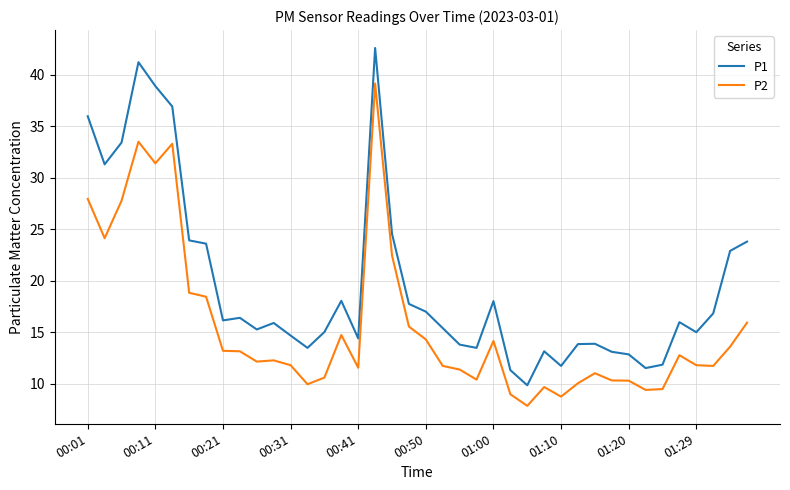

True or false: P2 has more than 1 interior local peaks.

True